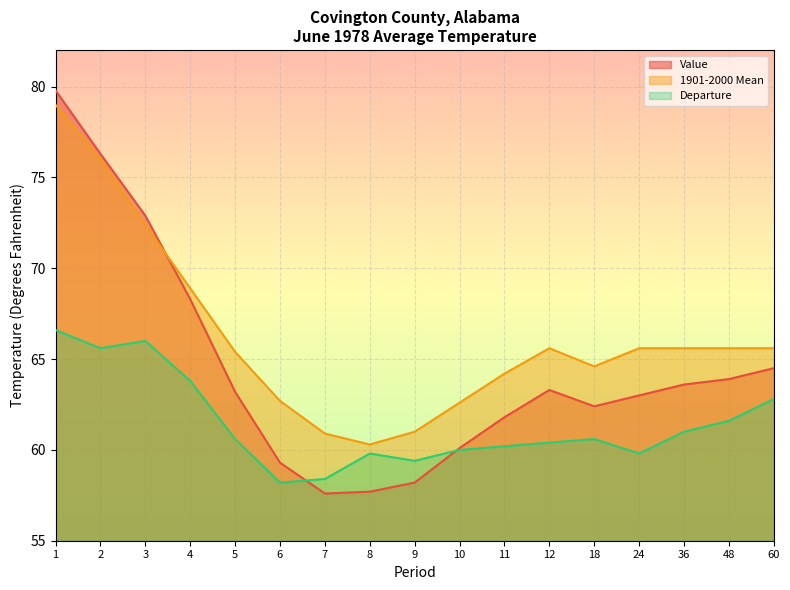

Reading right to left, transcribe all the data shown in this chart.

Value: 60=64.5	48=63.9	36=63.6	24=63.0	18=62.4	12=63.3	11=61.8	10=60.1	9=58.2	8=57.7	7=57.6	6=59.3	5=63.2	4=68.3	3=72.9	2=76.3	1=79.8
1901-2000 Mean: 60=65.6	48=65.6	36=65.6	24=65.6	18=64.6	12=65.6	11=64.2	10=62.6	9=61.0	8=60.3	7=60.9	6=62.7	5=65.4	4=68.9	3=72.4	2=76.0	1=79.0
Departure: 60=62.8	48=61.6	36=61.0	24=59.8	18=60.6	12=60.4	11=60.2	10=60.0	9=59.4	8=59.8	7=58.4	6=58.2	5=60.6	4=63.8	3=66.0	2=65.6	1=66.6